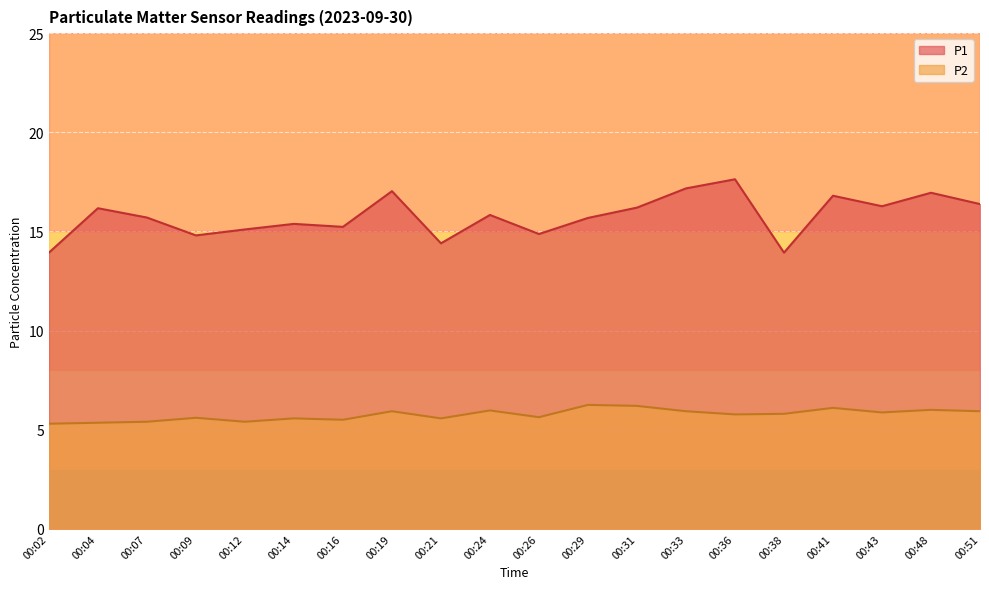

List the labels in order of P1 value, smallest first.

00:02, 00:38, 00:21, 00:09, 00:26, 00:12, 00:16, 00:14, 00:29, 00:07, 00:24, 00:04, 00:31, 00:43, 00:51, 00:41, 00:48, 00:19, 00:33, 00:36